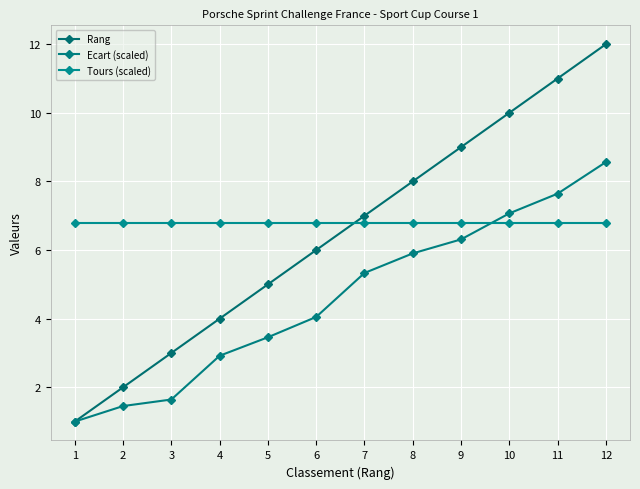

Reading left to right, list all the values displayed in this chart.

Rang: 1=1.0	2=2.0	3=3.0	4=4.0	5=5.0	6=6.0	7=7.0	8=8.0	9=9.0	10=10.0	11=11.0	12=12.0
Ecart (scaled): 1=1.0	2=1.5	3=1.6	4=2.9	5=3.5	6=4.1	7=5.3	8=5.9	9=6.3	10=7.1	11=7.6	12=8.6
Tours (scaled): 1=6.8	2=6.8	3=6.8	4=6.8	5=6.8	6=6.8	7=6.8	8=6.8	9=6.8	10=6.8	11=6.8	12=6.8